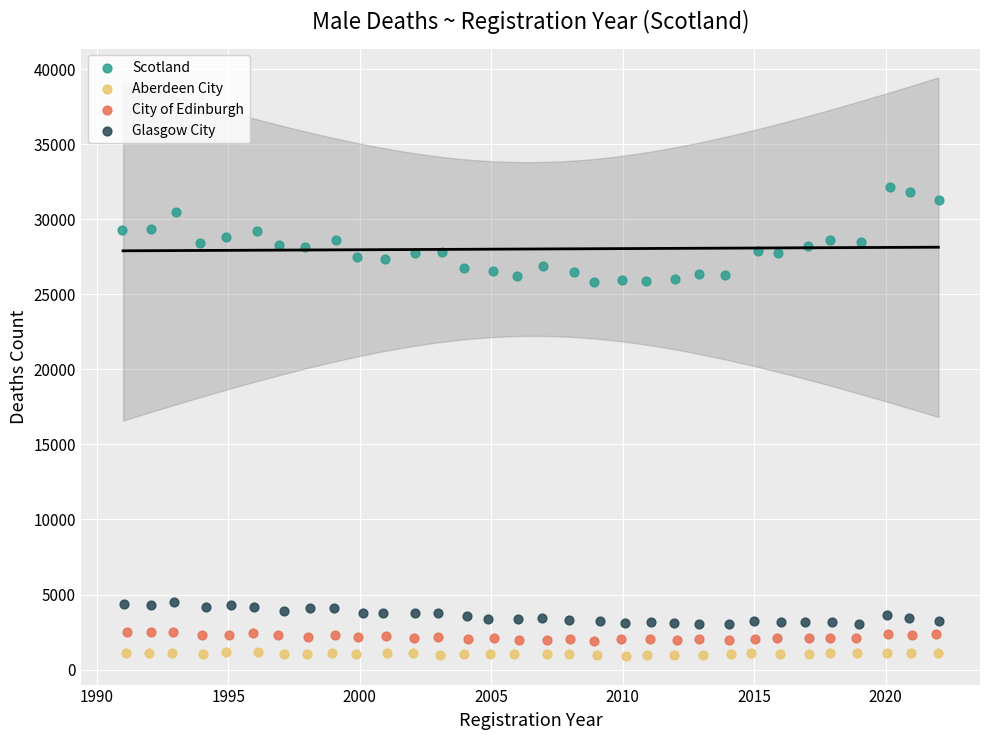

Which series reaches the minimum Y coordinate?

Aberdeen City